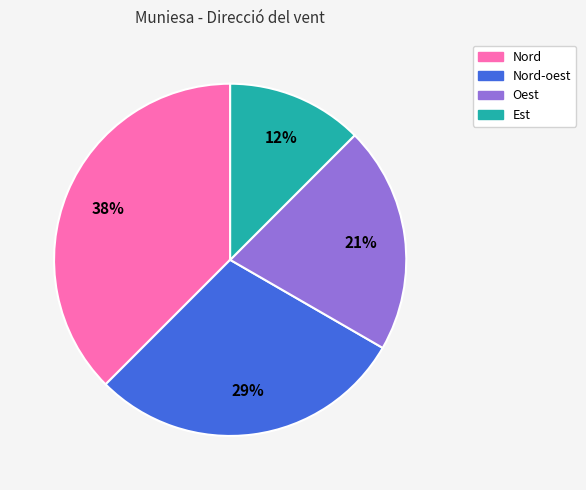

Is there a majority slice in this chart?

No